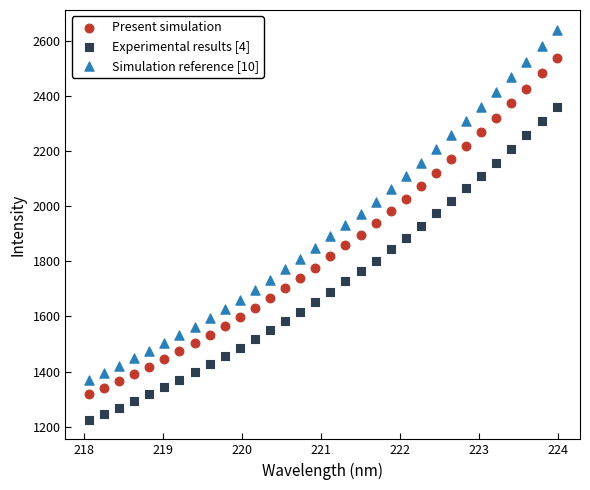

Across all data points, what is the range of X values (max minus min)?

5.9